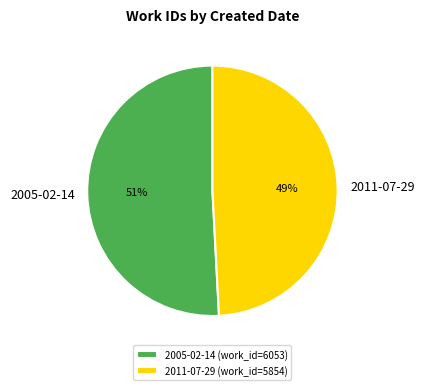

Combined, do 2005-02-14 and 2011-07-29 account for over 50%?

Yes